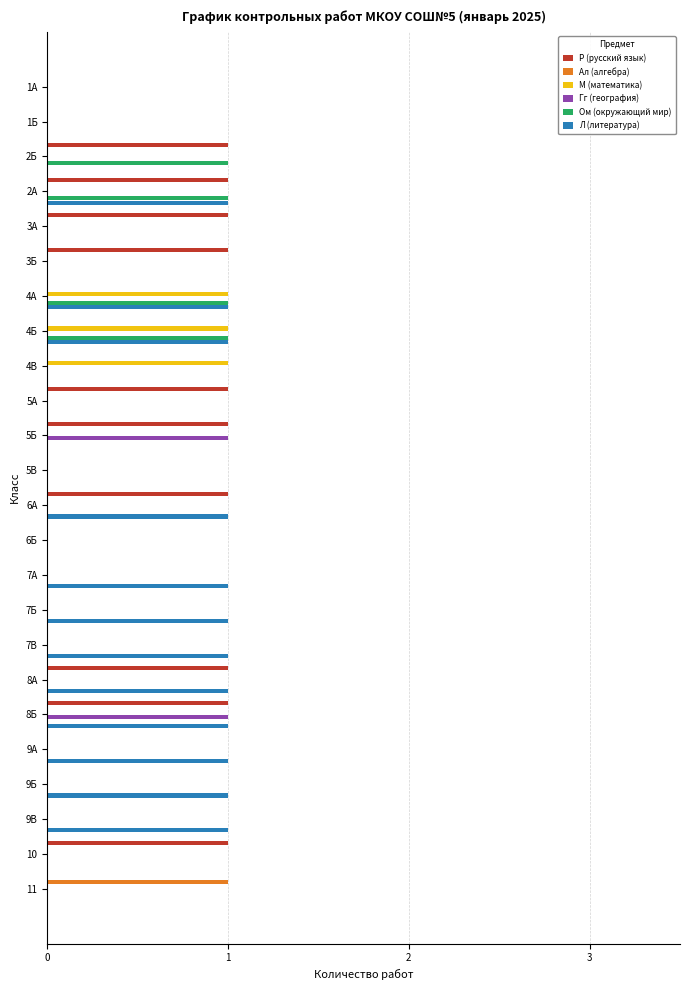

The value of Р (русский язык) at 9Б is 1. True or false?

False